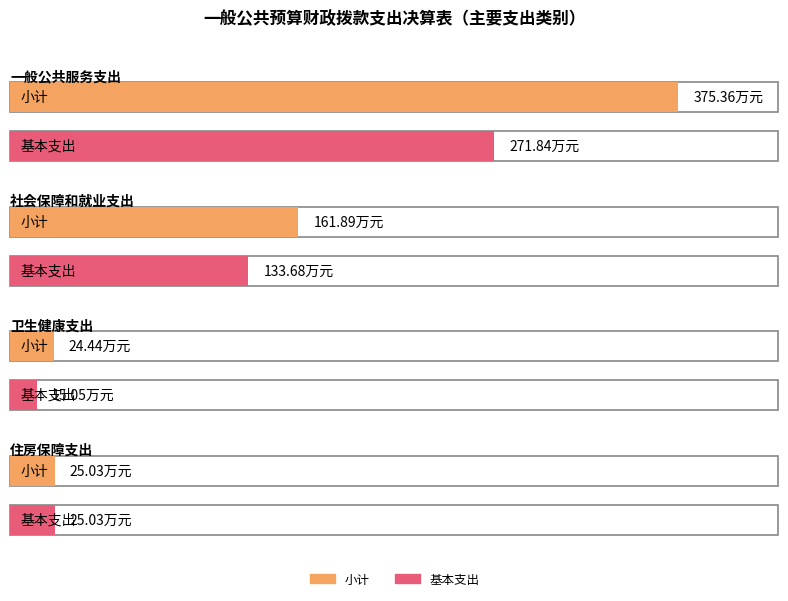

What is the difference between the second highest and minimum values in the 小计 series?

137.4